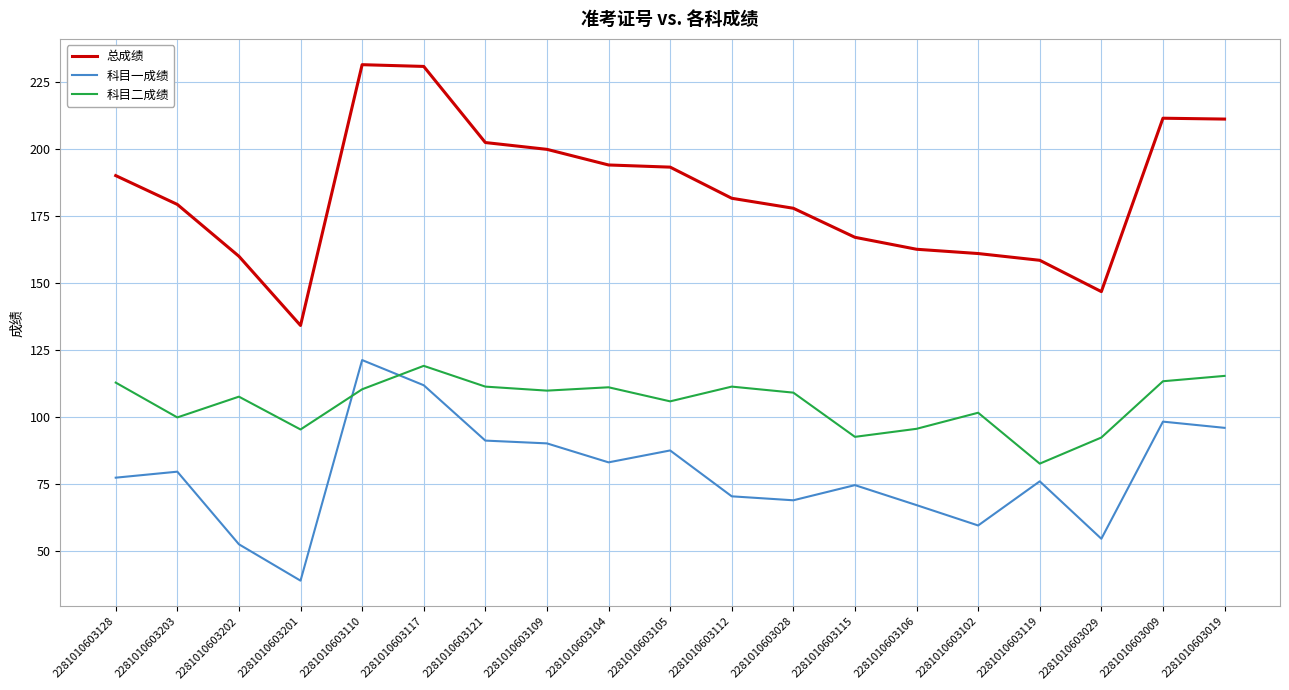

What is the difference between the second highest and minimum values in the 科目一成绩 series?

72.9